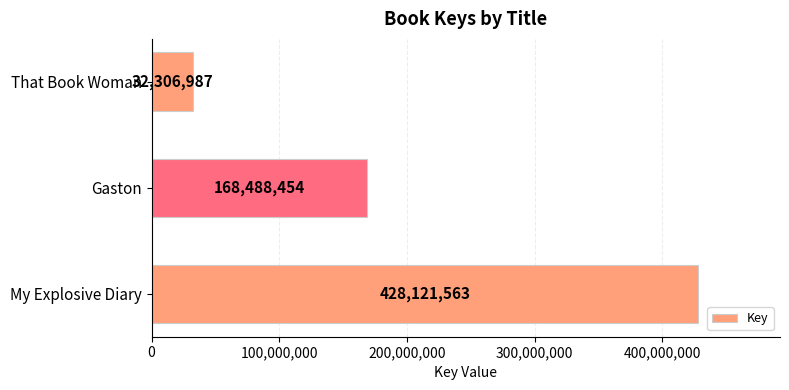

What is the maximum value shown in the chart?

428121563